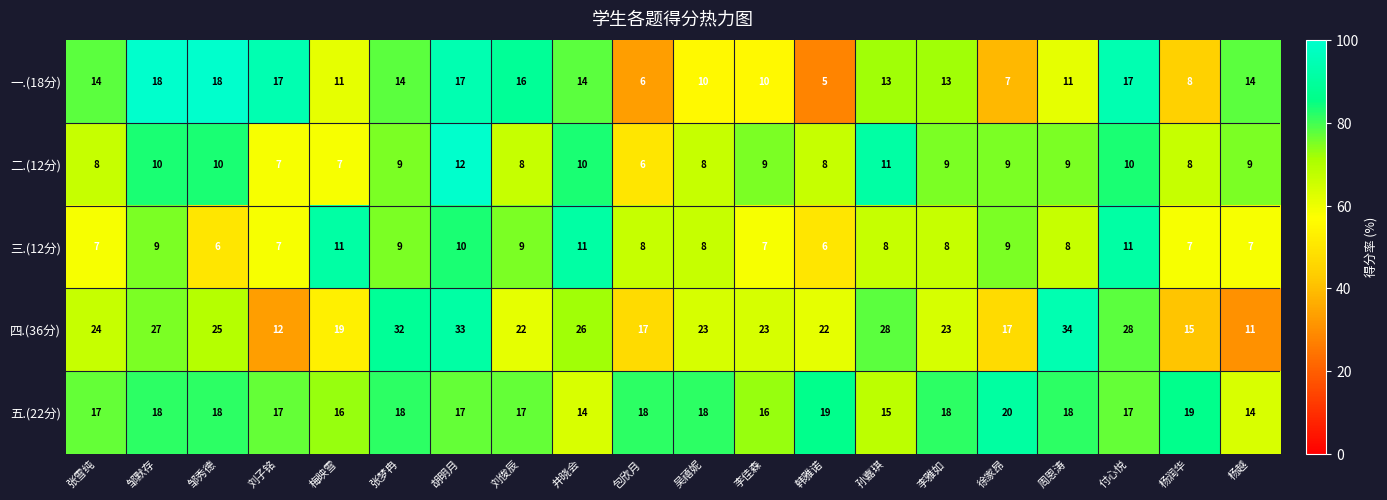

At which label does 四.(36分) reach its peak?

周恩涛